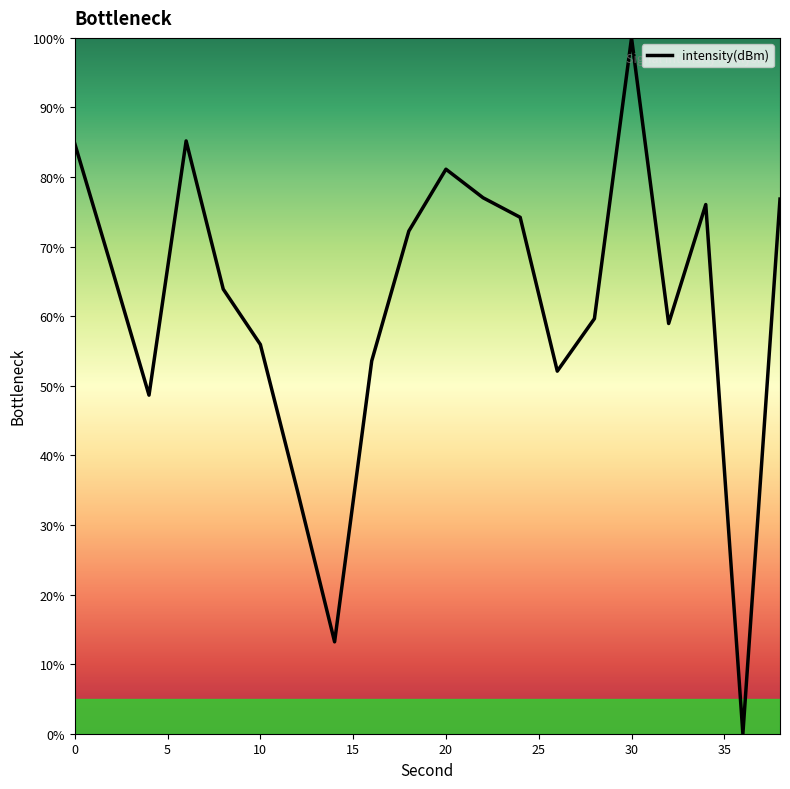

What is the maximum value shown in the chart?

100.0